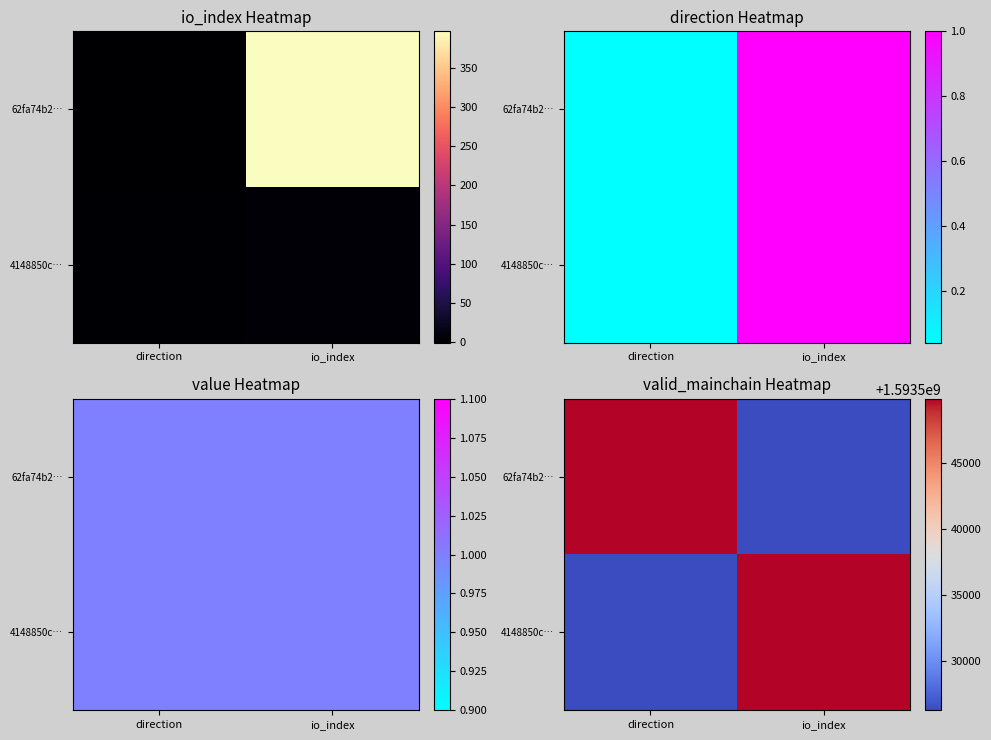

What is the sum of the 4148850c… values at direction and io_index?

3187076141